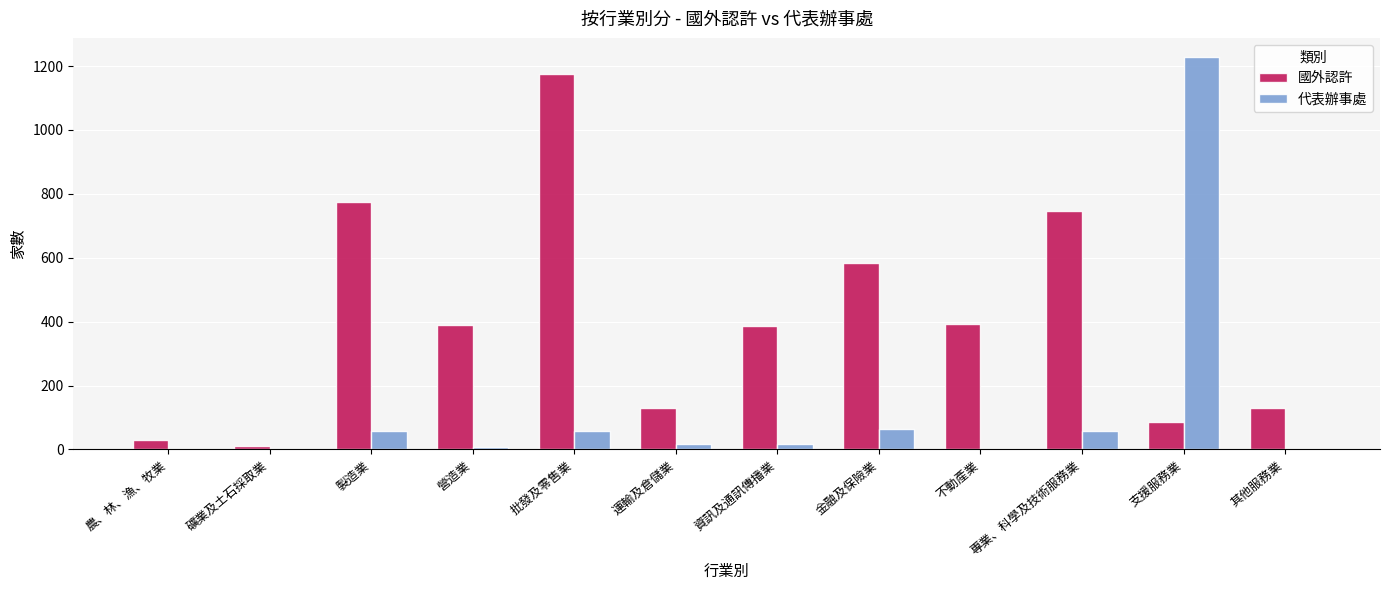

What is the sum of all 代表辦事處 values?

1505